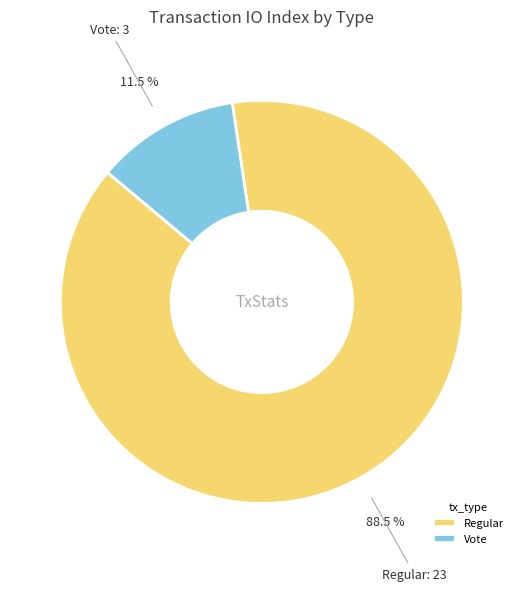

Count the number of slices in the pie.

2